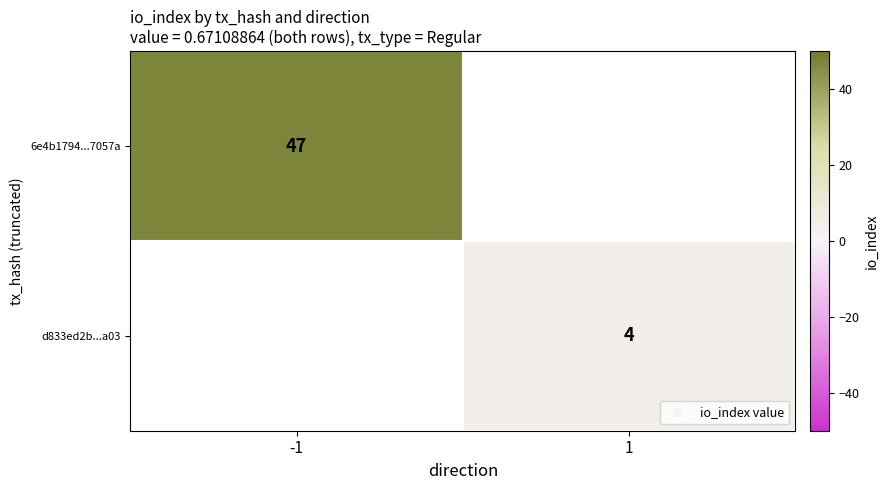

Rank the series by their maximum value, from highest to lowest.

6e4b1794...7057a, d833ed2b...a03